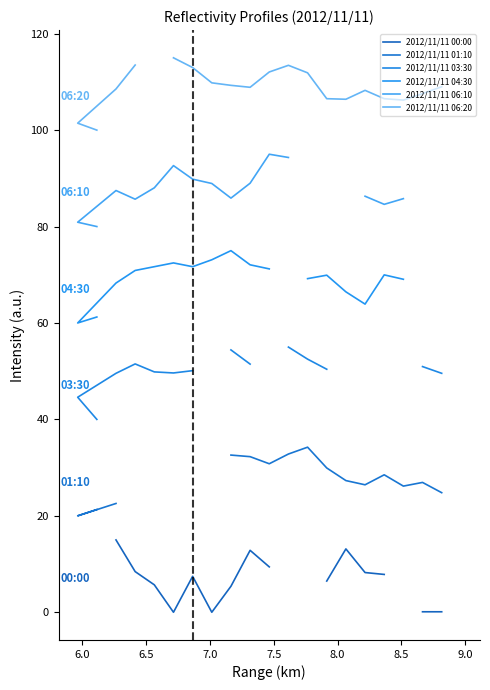

True or false: 2012/11/11 01:10 and 2012/11/11 03:30 intersect in this chart.

False